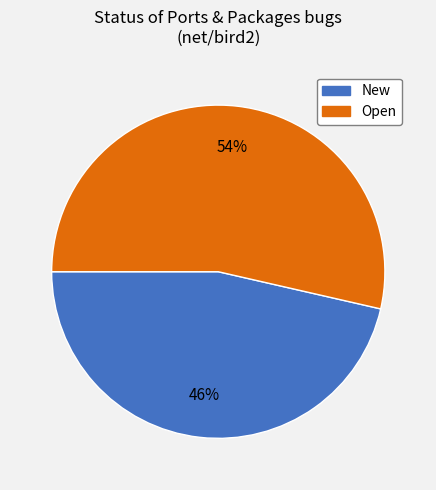

Do New and Open together represent more than half of the pie?

Yes